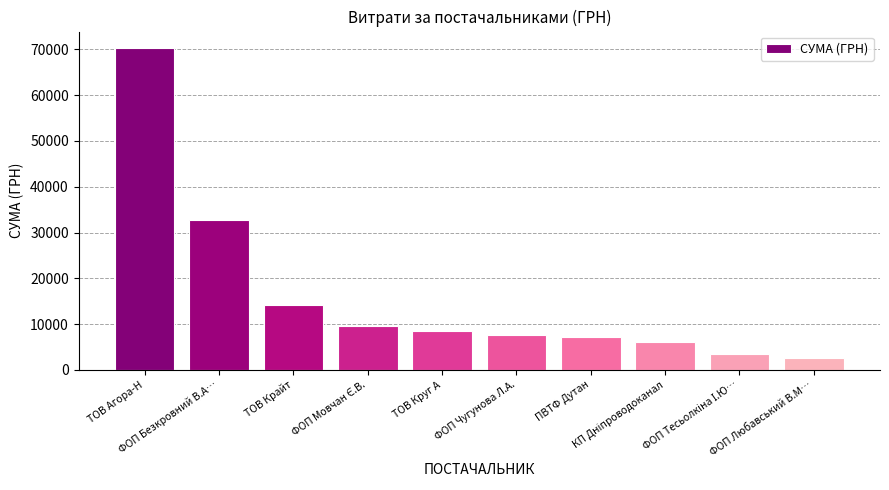

What is the value of the 4th bar from the left?

9565.8